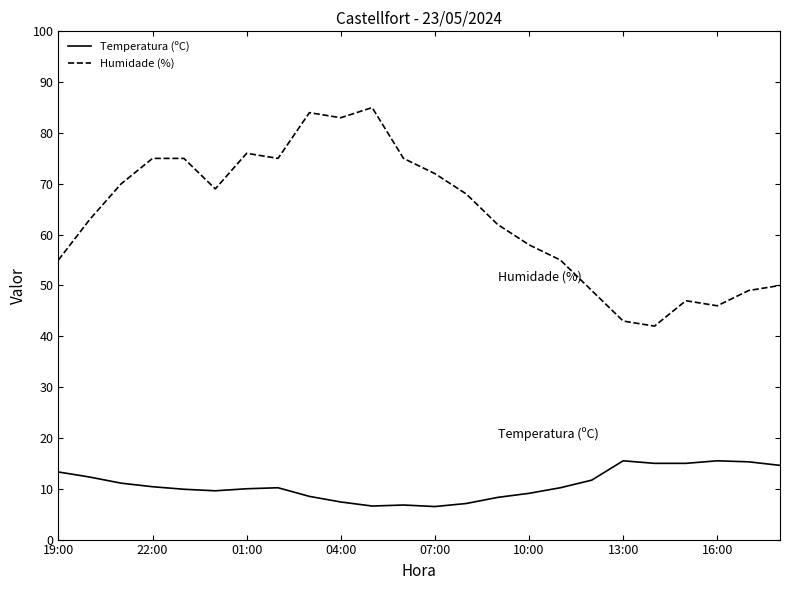

Rank the series by their maximum value, from lowest to highest.

Temperatura (ºC), Humidade (%)